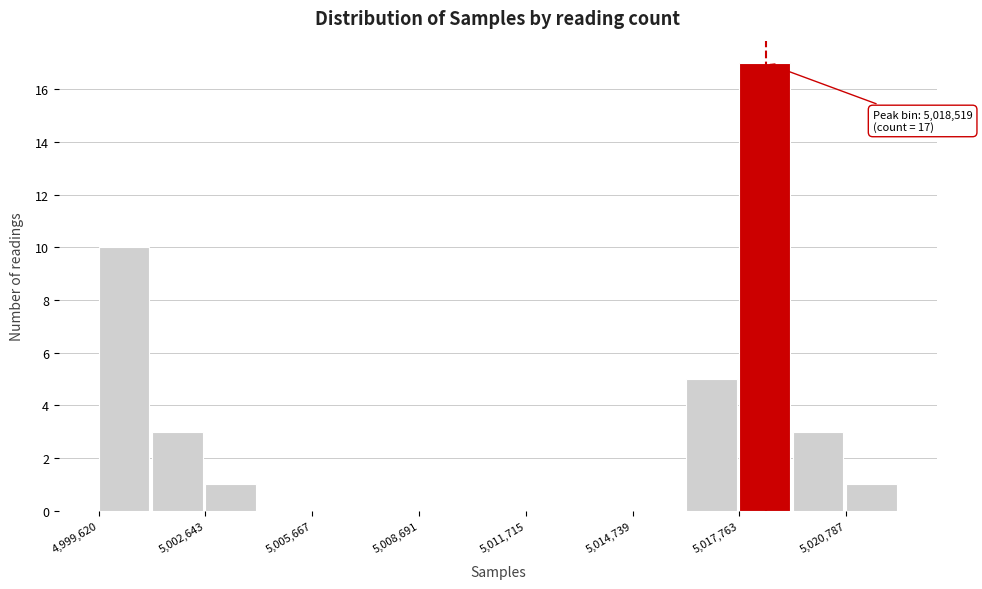

Around what value on the x-axis is the tallest bar? Give the approximate position of its centre, as read against the axis.

5018500